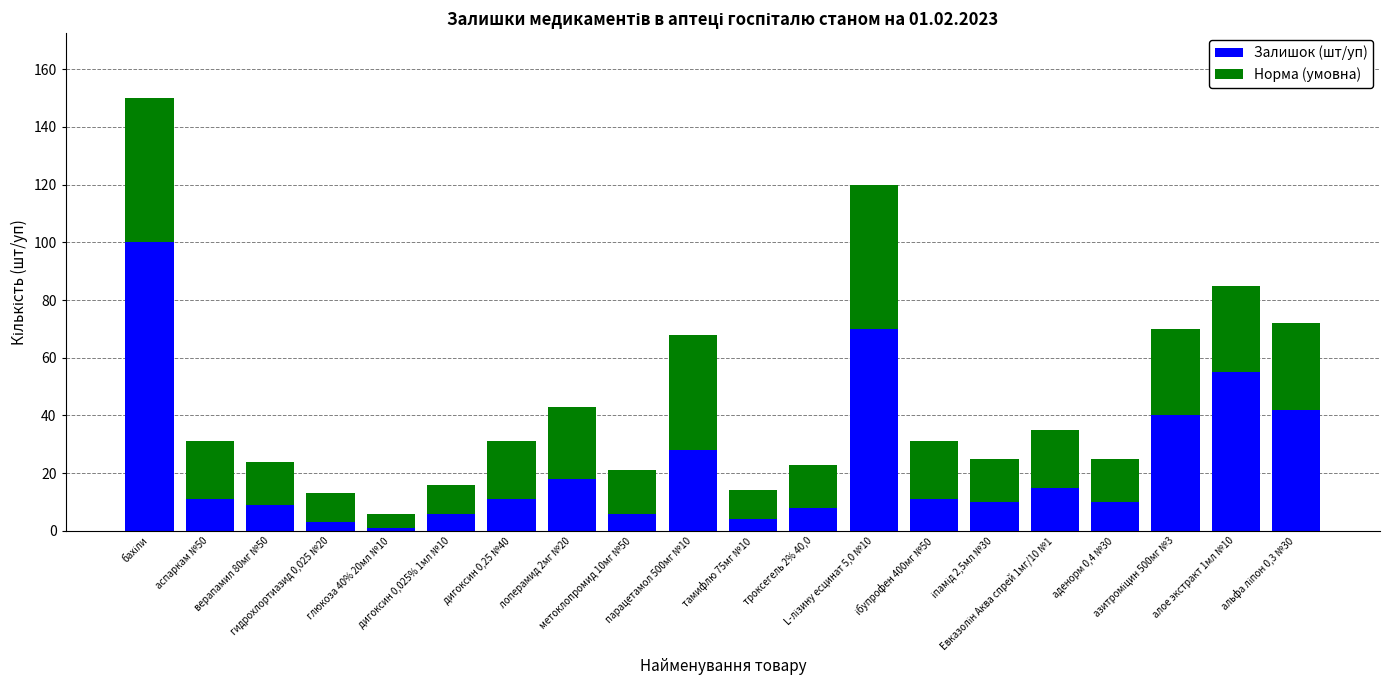

What is the sum of all Залишок (шт/уп) values?

458